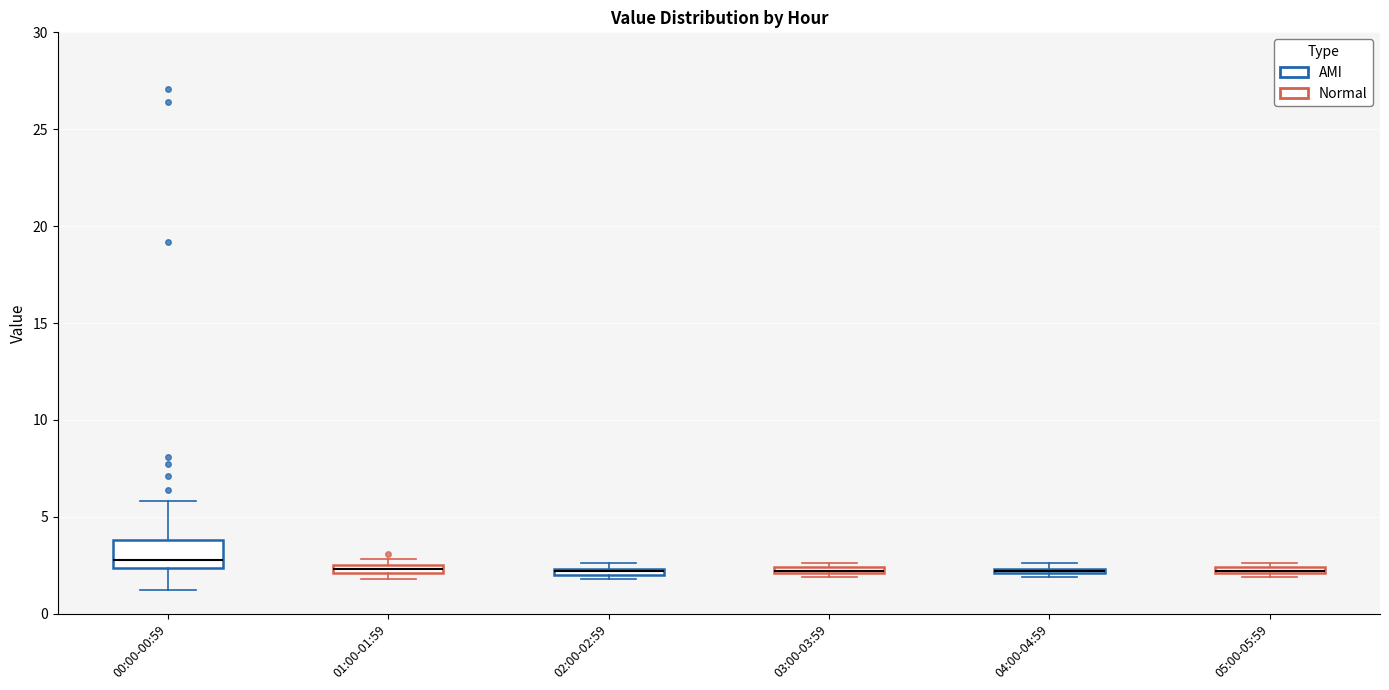

Where is the upper edge of the box for 01:00-01:59 on the y-axis? The values are not printed on the chart, so give them approximately, as read against the axis.

2.5